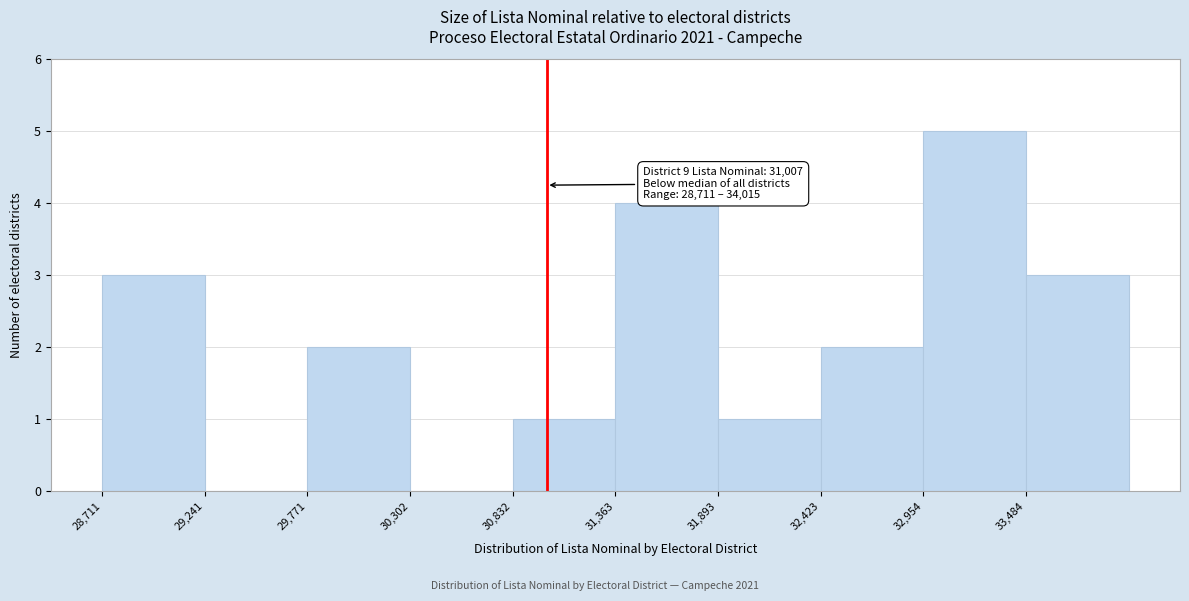

Which range on the x-axis has the tallest bar?

33000 to 33500